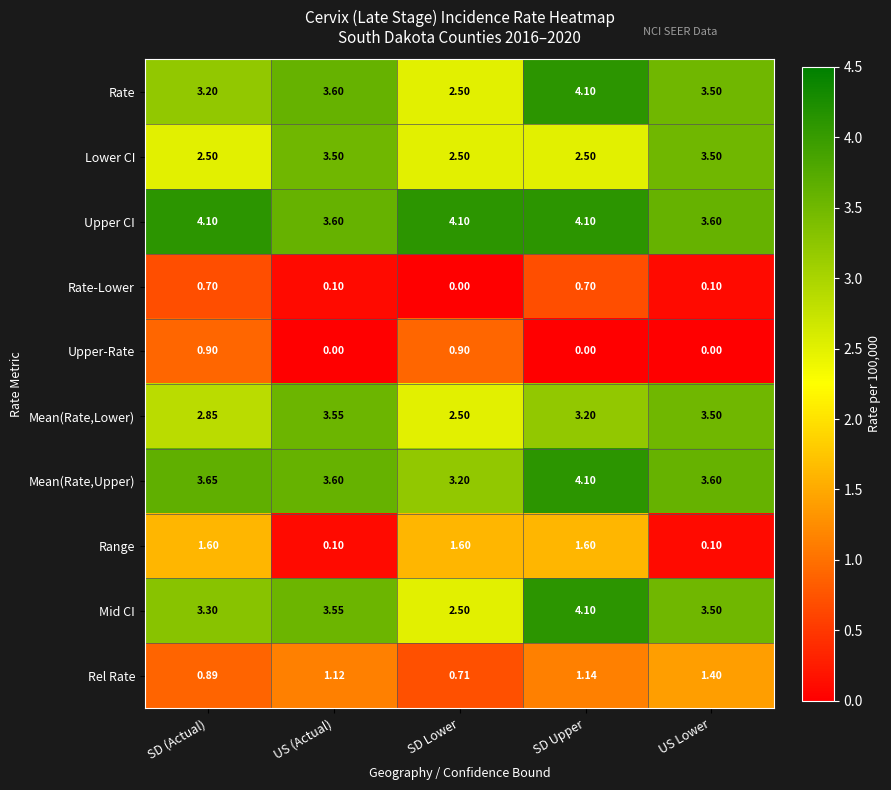

Which category has the highest value in the Rate series?

SD Upper